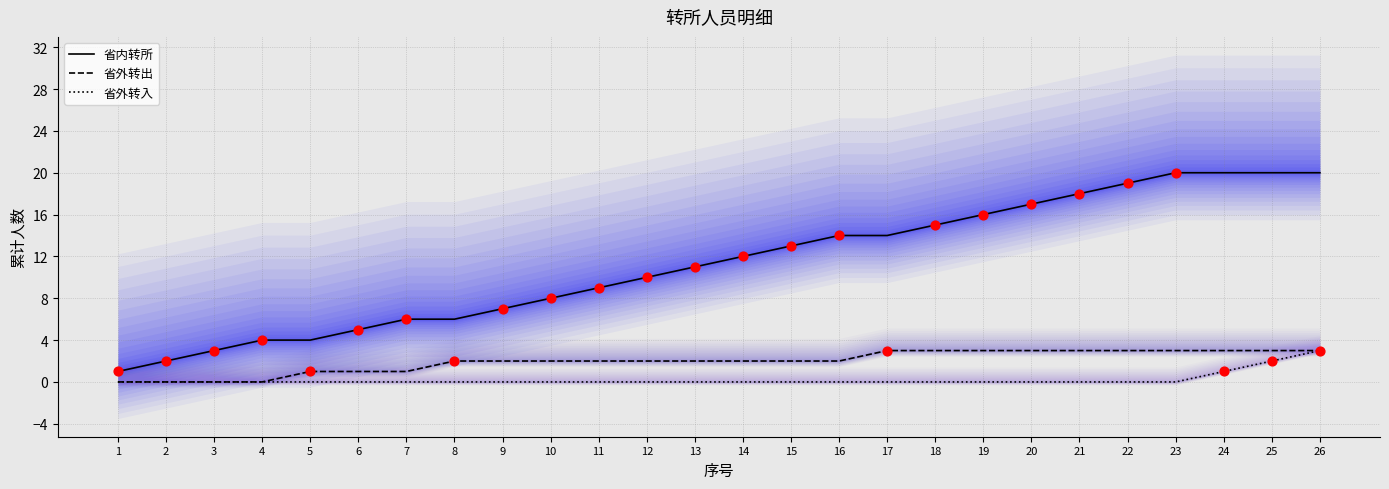

Which series reaches the minimum Y coordinate?

省外转出